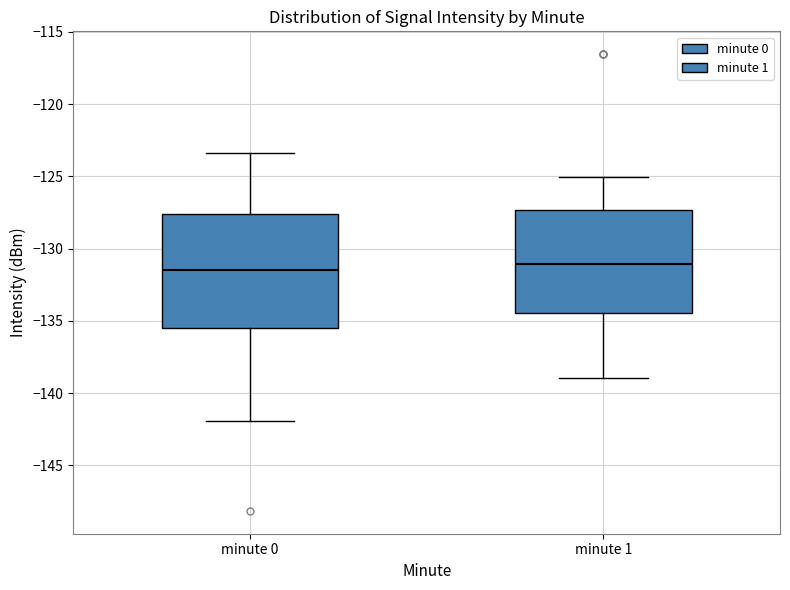

Comparing the boxes themselves (not the whiskers), which one is the tallest?

minute 0